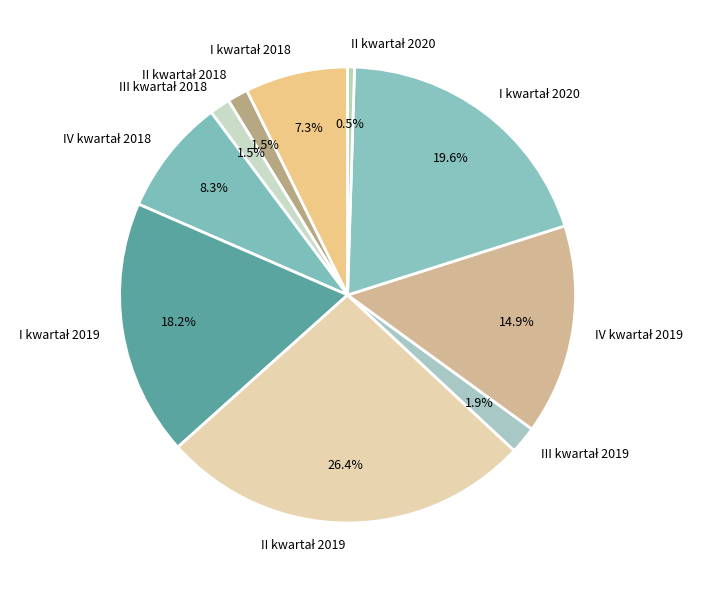

Is there a majority slice in this chart?

No